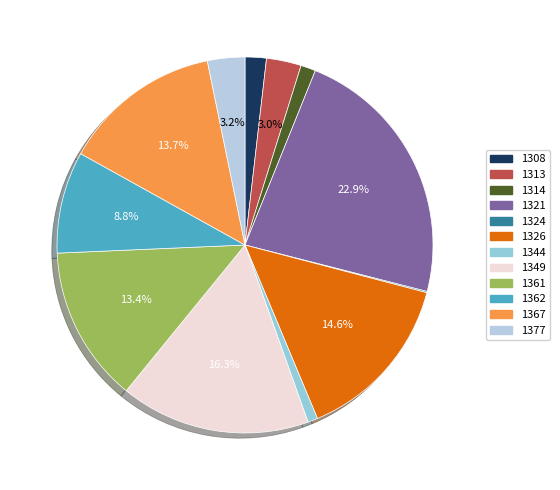

The 1361 slice represents 13% of the pie. True or false?

True